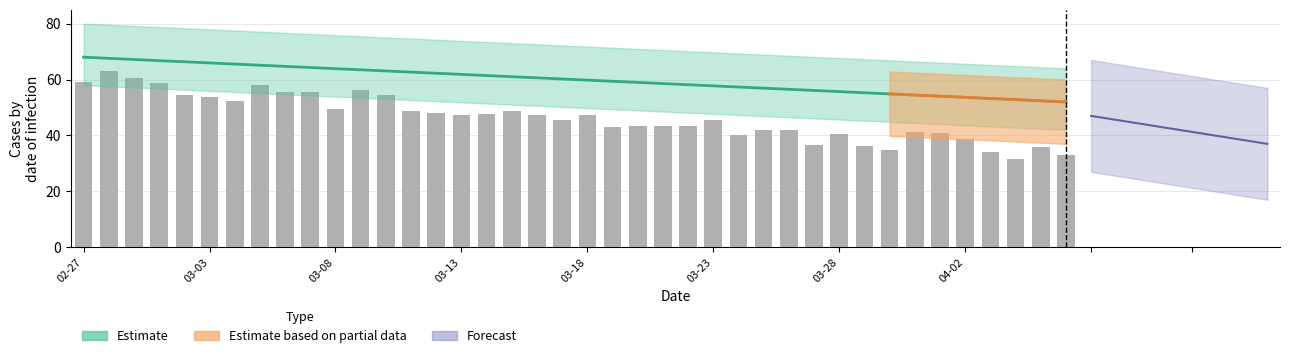

How many categories are shown in the chart?

40